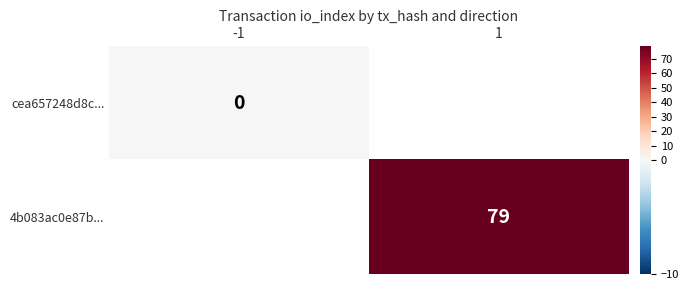

True or false: 4b083ac0e87b... has a value of 38 at 1.

False